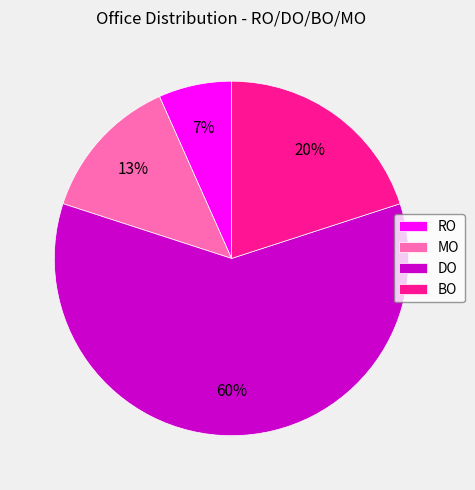

What percentage is the BO slice, to the nearest percent?

20%